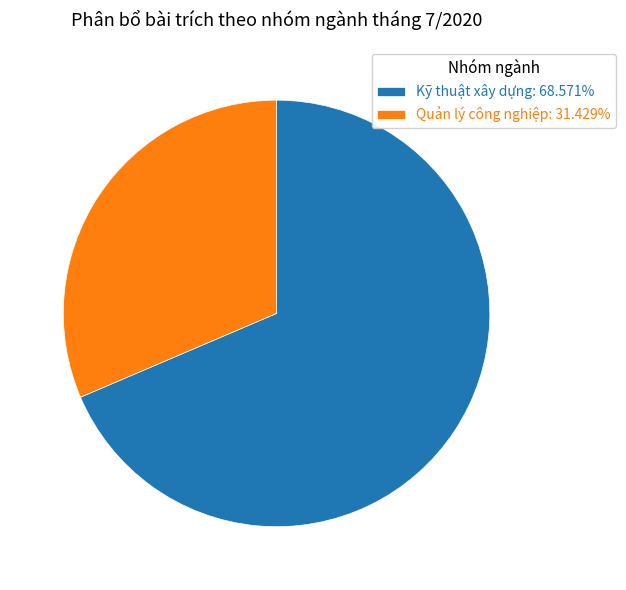

Is the sum of Quản lý công nghiệp and Kỹ thuật xây dựng greater than half?

Yes